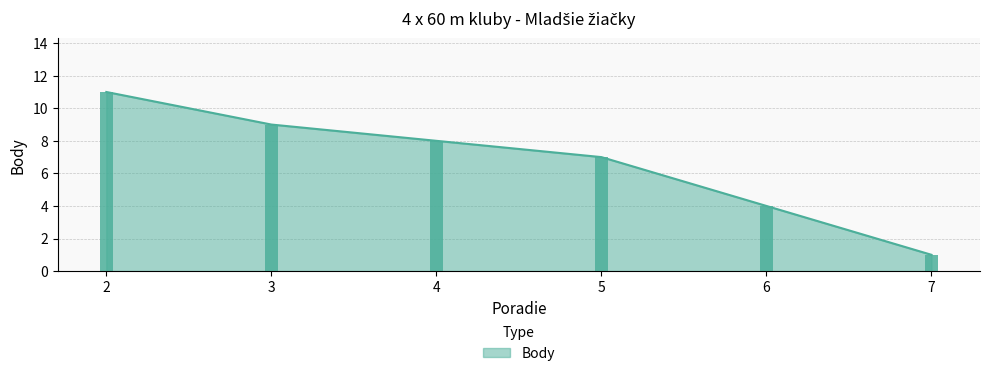

Where does the data first go above 8?

2